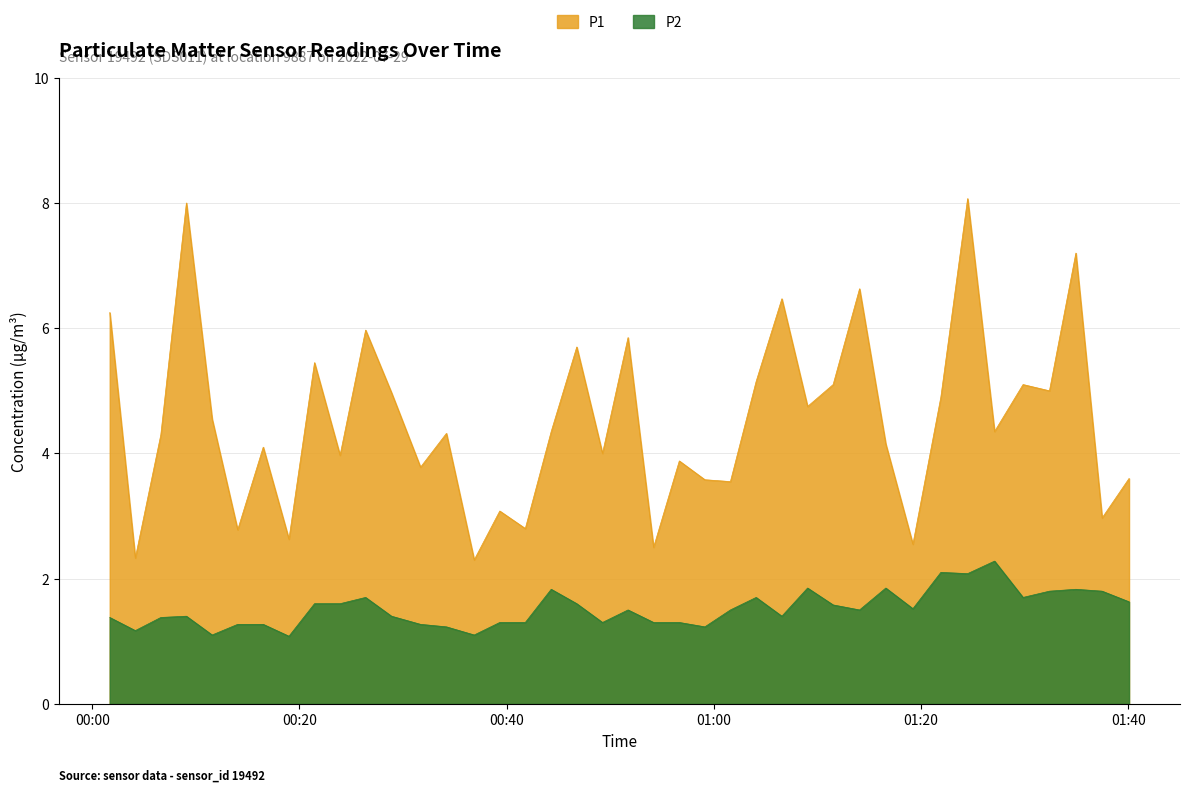

Rank the categories by P2 value from highest to lowest.

2022-07-29T01:27:06, 2022-07-29T01:21:55, 2022-07-29T01:24:30, 2022-07-29T01:09:03, 2022-07-29T01:16:36, 2022-07-29T00:44:18, 2022-07-29T01:34:57, 2022-07-29T01:32:24, 2022-07-29T01:37:29, 2022-07-29T00:26:23, 2022-07-29T01:04:05, 2022-07-29T01:29:51, 2022-07-29T01:40:05, 2022-07-29T00:21:27, 2022-07-29T00:23:55, 2022-07-29T00:46:46, 2022-07-29T01:11:31, 2022-07-29T01:19:13, 2022-07-29T00:51:43, 2022-07-29T01:01:36, 2022-07-29T01:14:04, 2022-07-29T00:09:05, 2022-07-29T00:28:53, 2022-07-29T01:06:34, 2022-07-29T00:01:41, 2022-07-29T00:06:37, 2022-07-29T00:39:20, 2022-07-29T00:41:48, 2022-07-29T00:49:15, 2022-07-29T00:54:11, 2022-07-29T00:56:40, 2022-07-29T00:14:02, 2022-07-29T00:16:30, 2022-07-29T00:31:41, 2022-07-29T00:34:11, 2022-07-29T00:59:08, 2022-07-29T00:04:09, 2022-07-29T00:11:34, 2022-07-29T00:36:52, 2022-07-29T00:18:59